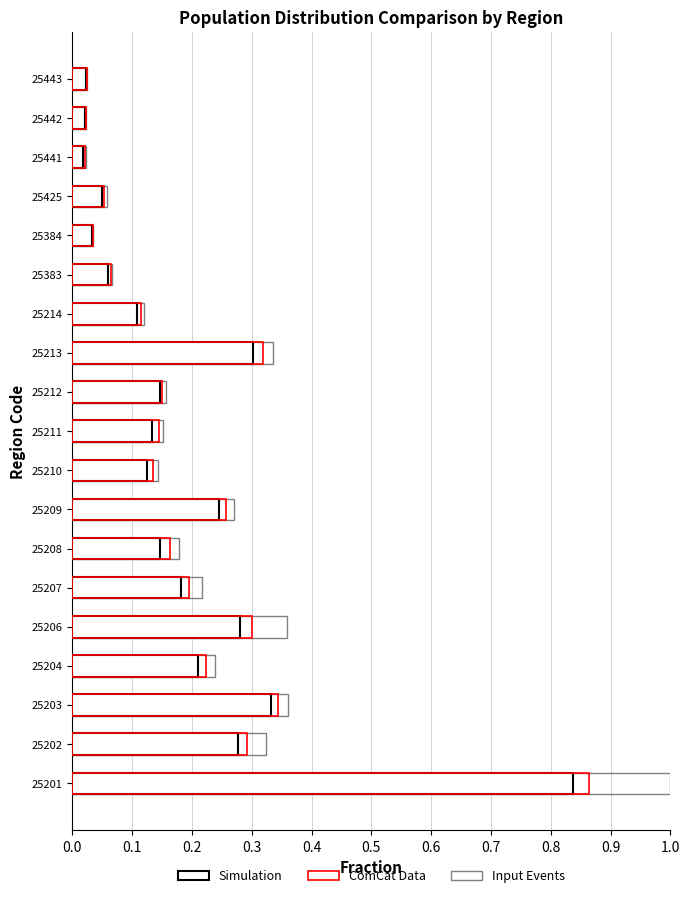

How many bars are there in total?

19